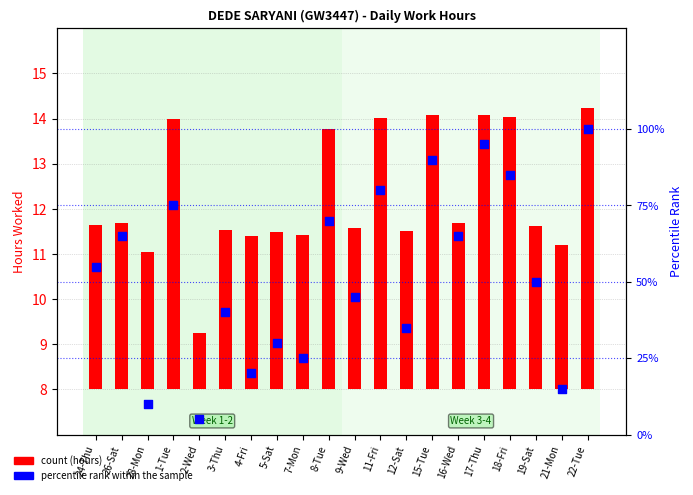

Which series has the widest spread of Y values?

percentile rank within the sample